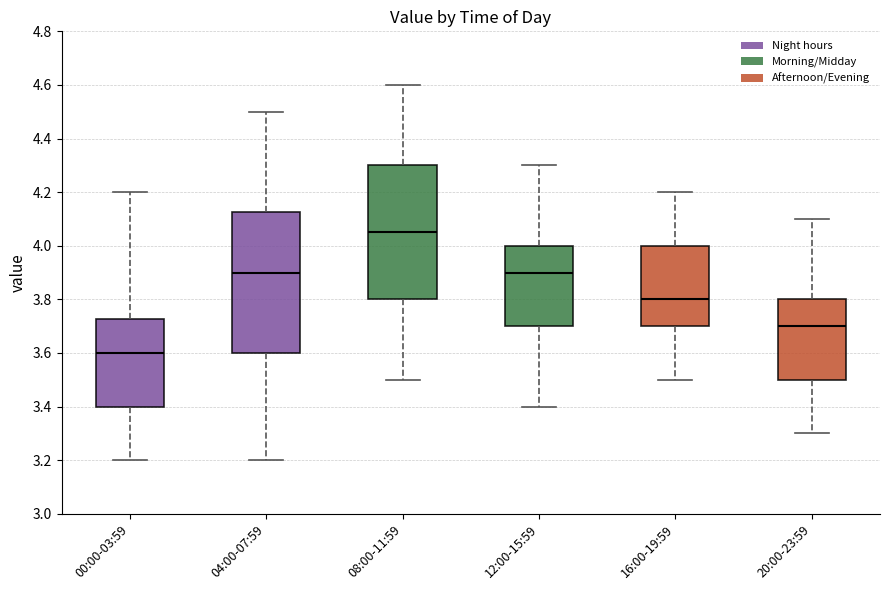

Comparing the boxes themselves (not the whiskers), which one is the tallest?

04:00-07:59